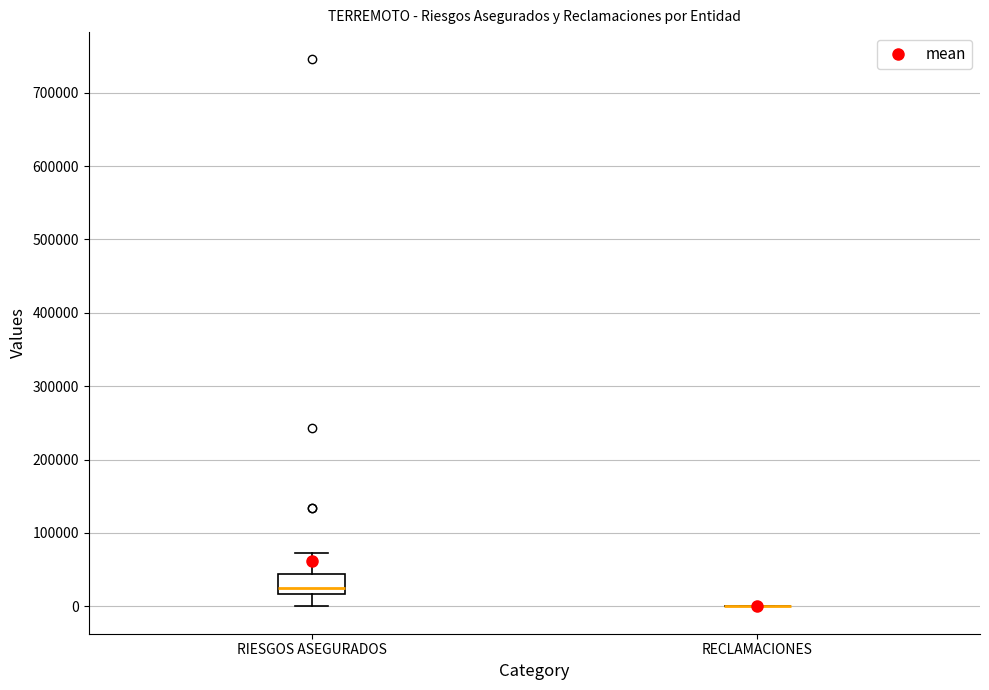

Reading left to right, read every box against the y-axis: the position of its median line, the range the box covers, and the ends of its whiskers. The values are not printed on the chart, so give them approximately, as read against the axis.

RIESGOS ASEGURADOS: median 30000, box 20000 to 40000, whiskers 0 to 70000
RECLAMACIONES: box collapsed to a line at 0, whiskers 0 to 0